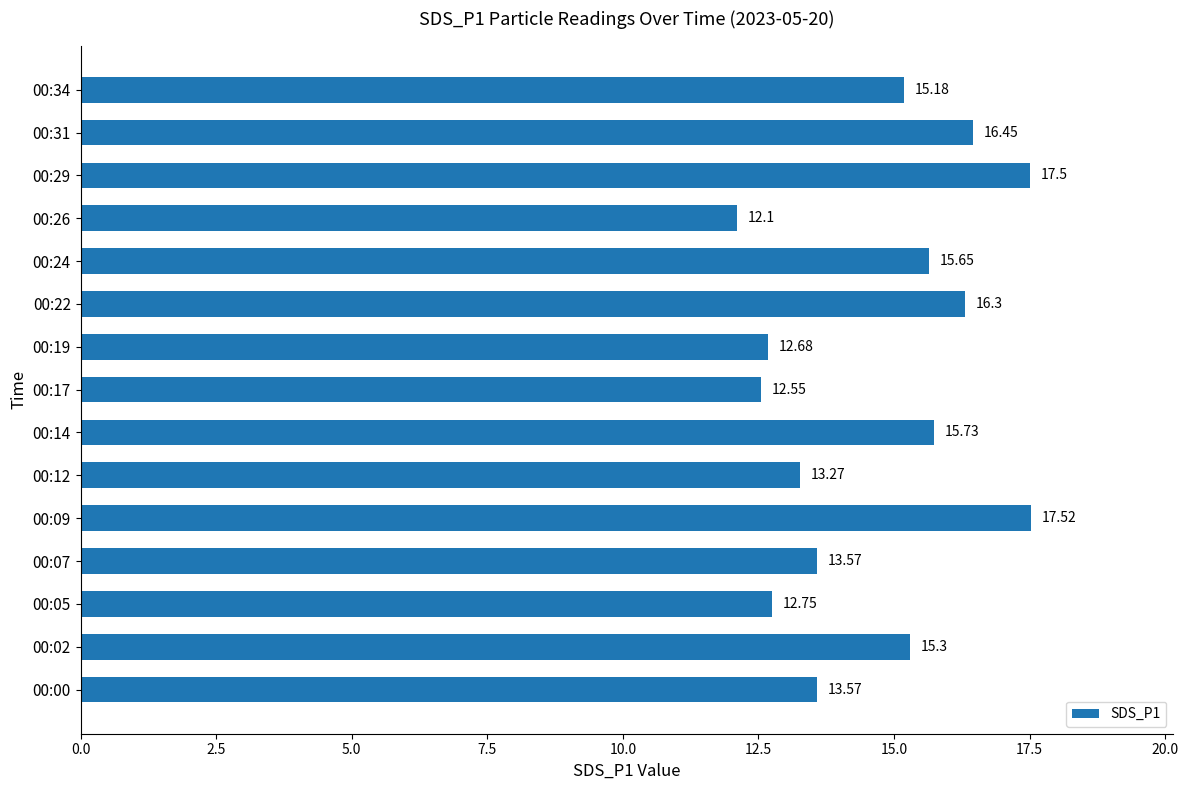

Which has a higher value, 00:12 or 00:17?

00:12